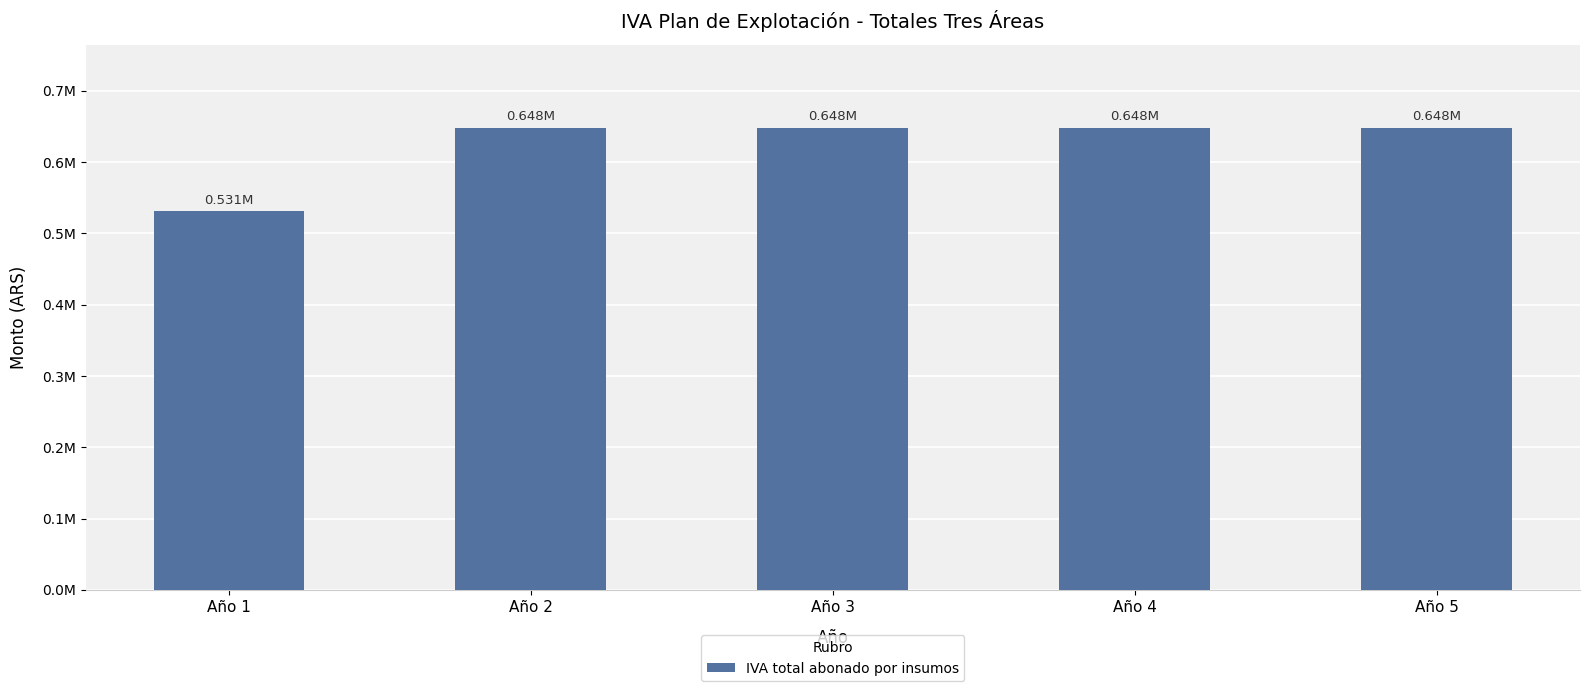

How many data points are less than 648256?

2